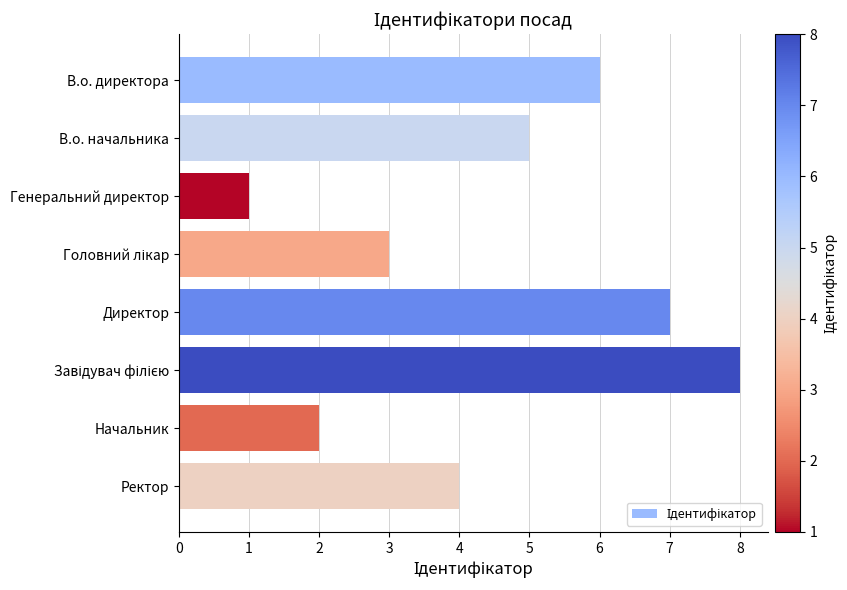

How many values are below 5?

4